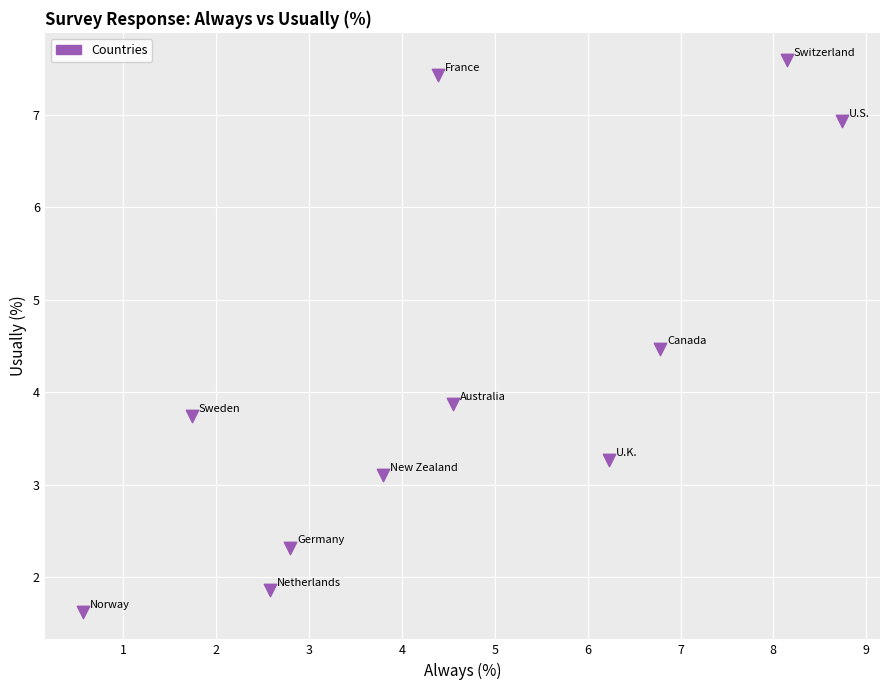

What is the average Y value?

4.2